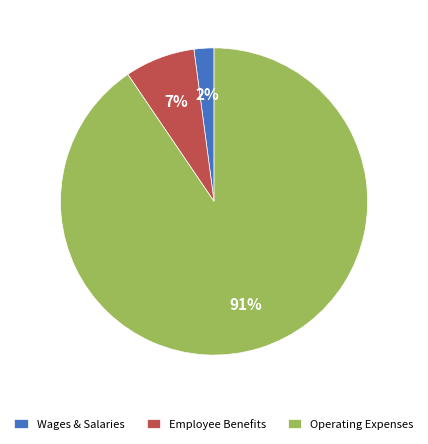

Is it true that Employee Benefits is 1% of the pie?

False